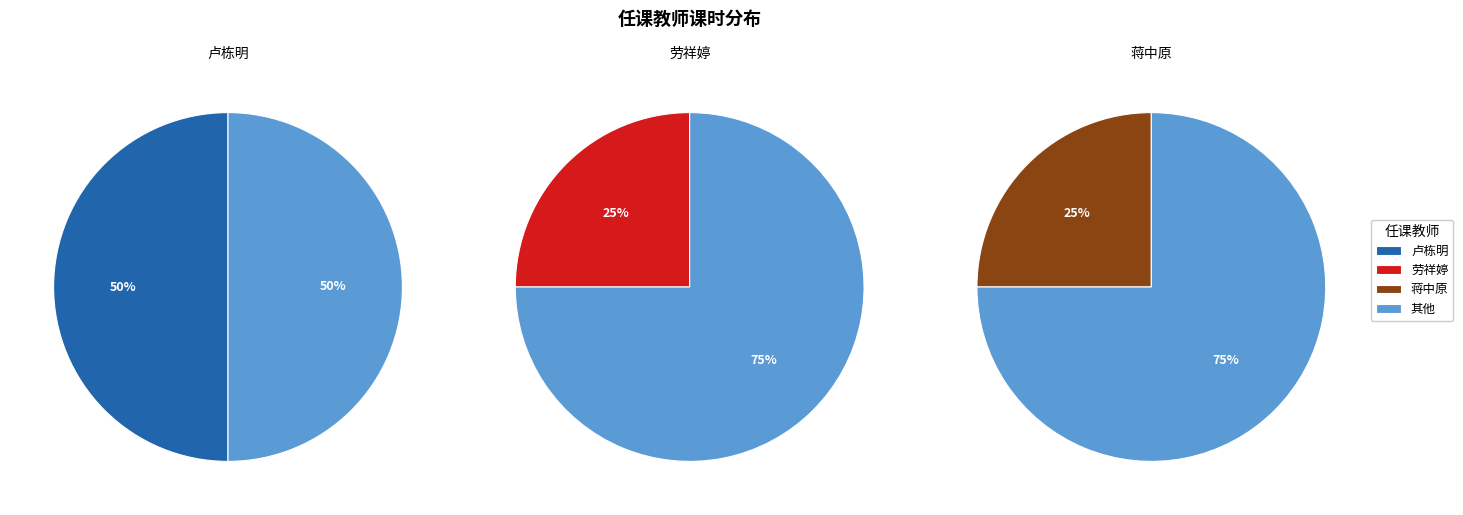

Combined, what portion of the pie is 劳祥婷 and 卢栋明?

75.0%